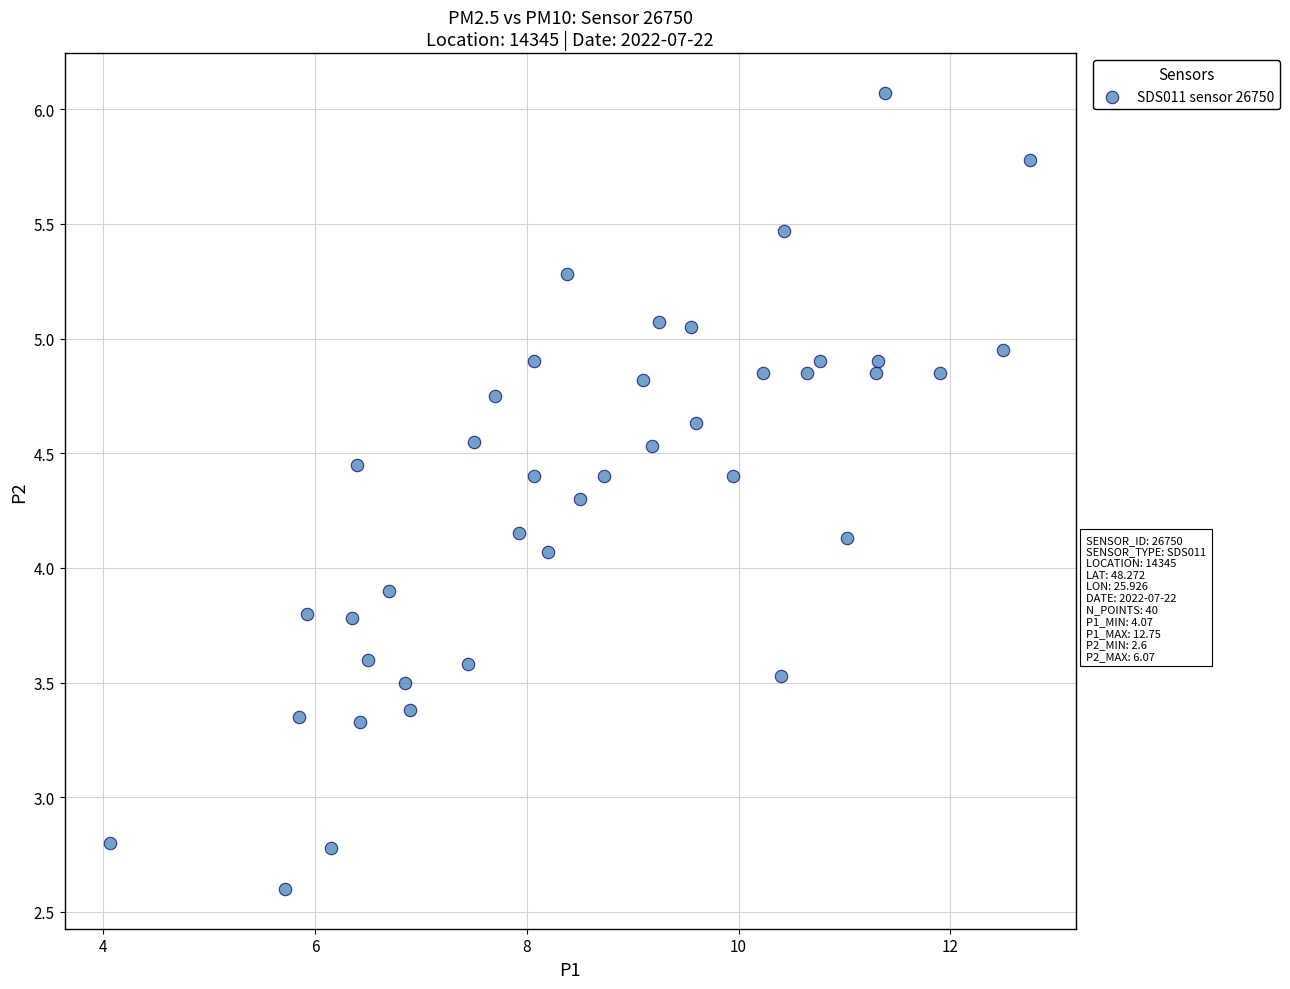

What is the range of X values (max minus min)?

8.7